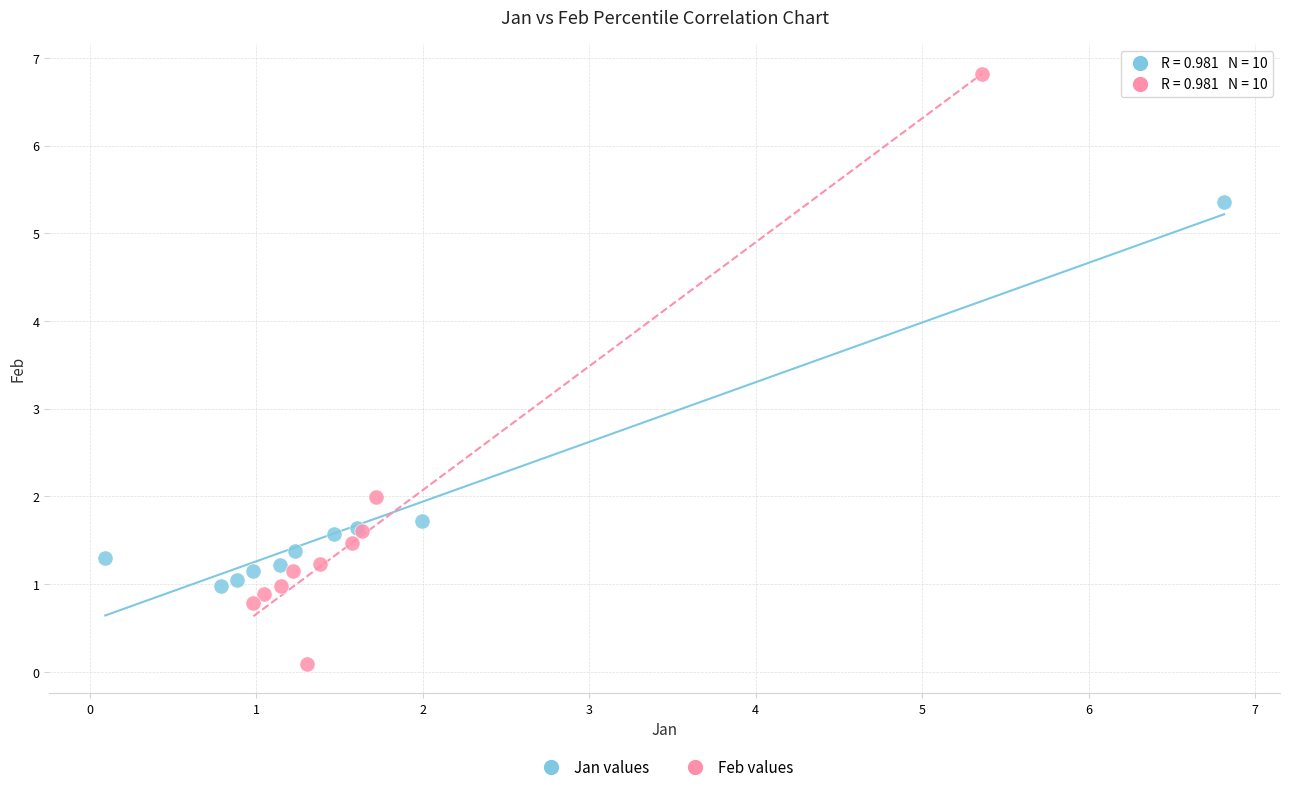

Which series reaches the minimum Y coordinate?

Feb values